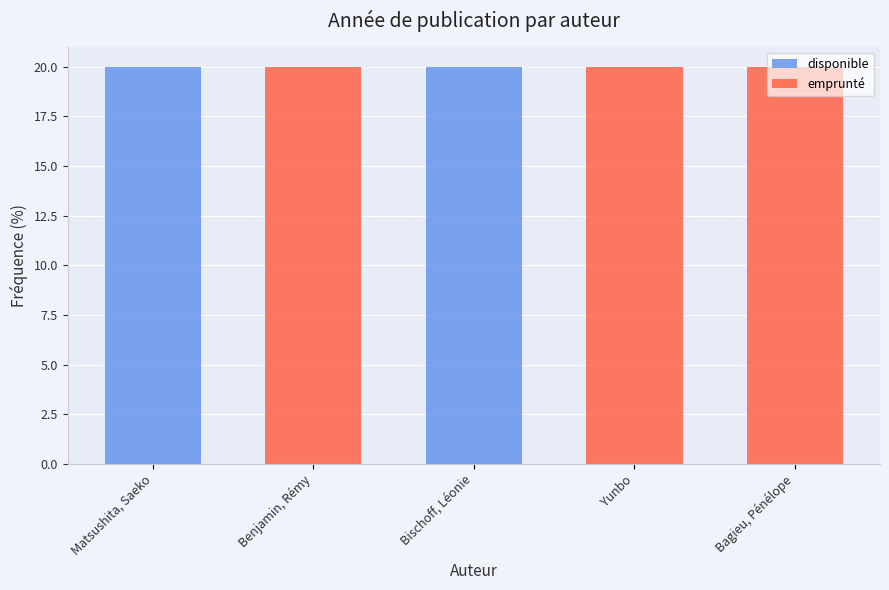

True or false: emprunté has a value of 9.1 at Bagieu, Pénélope.

False